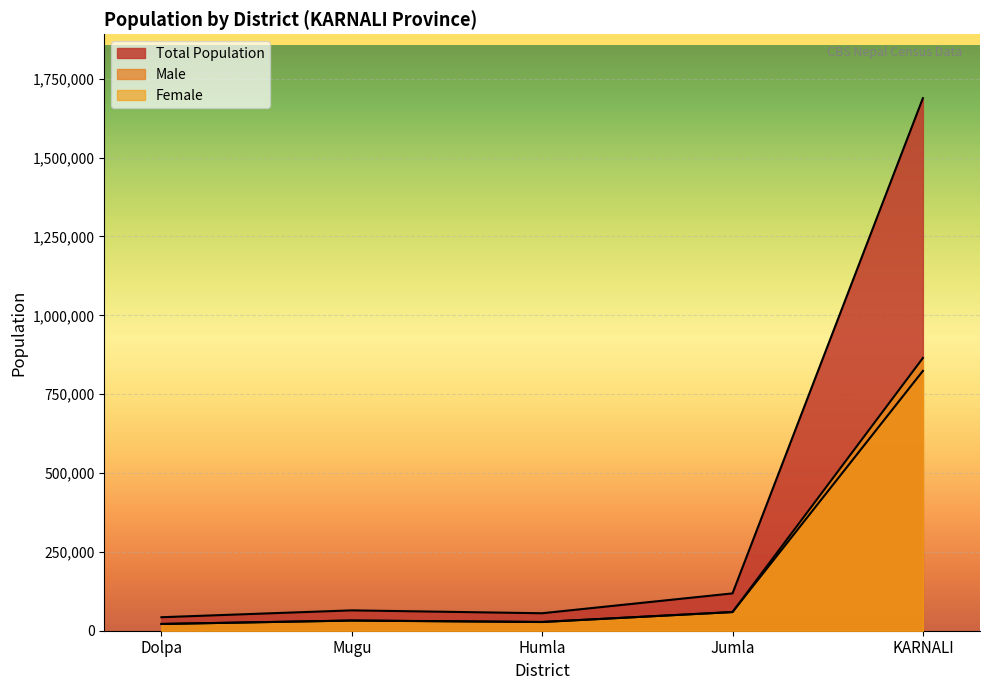

List the labels in order of Male value, smallest first.

Dolpa, Humla, Mugu, Jumla, KARNALI